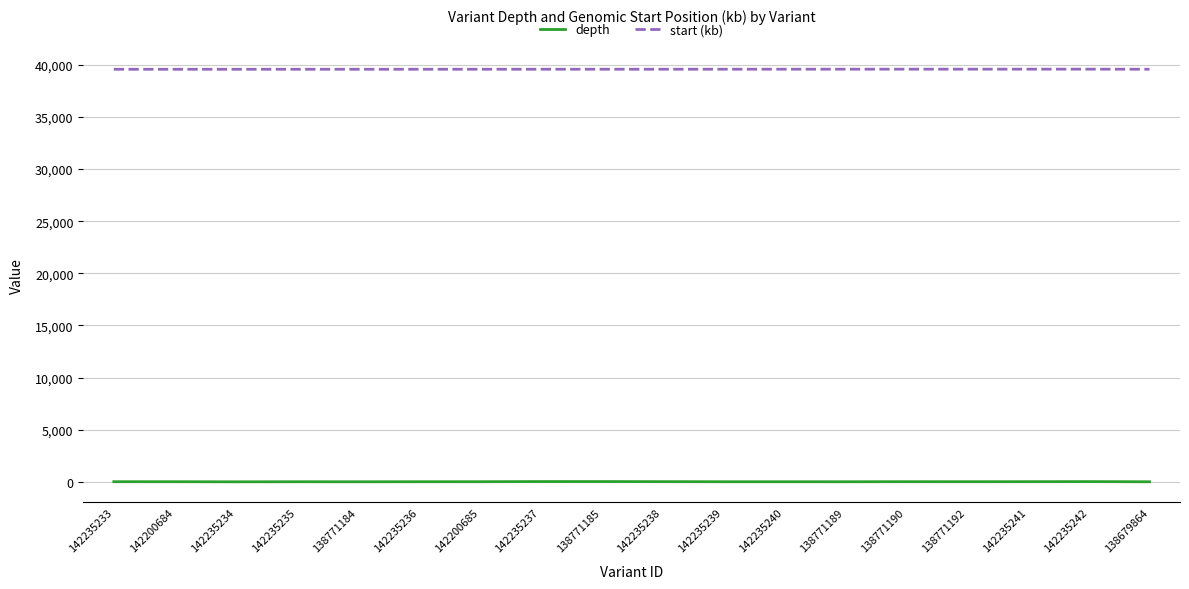

True or false: start (kb) and depth cross at least once.

False